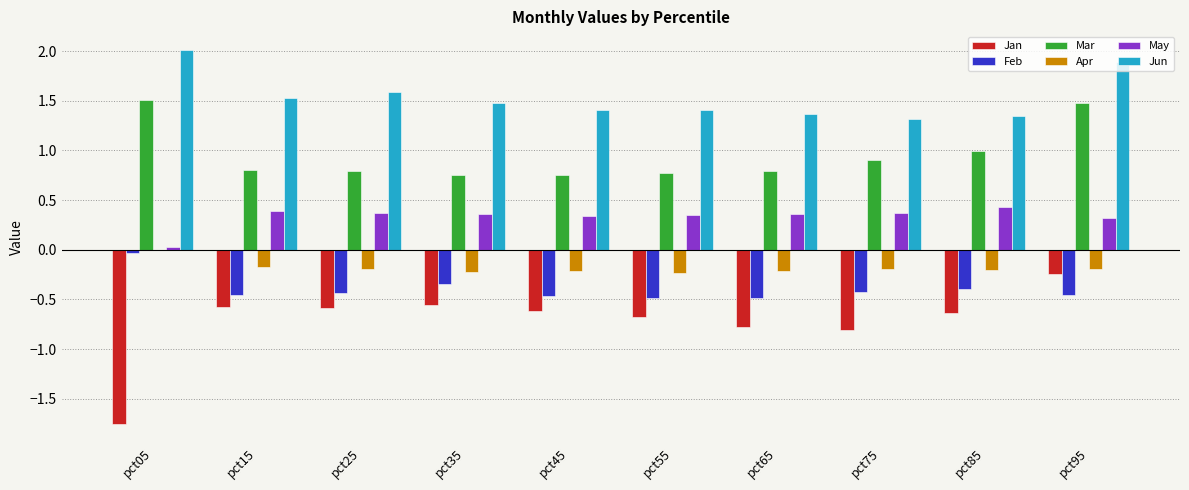

What is the maximum value shown in the chart?

2.0